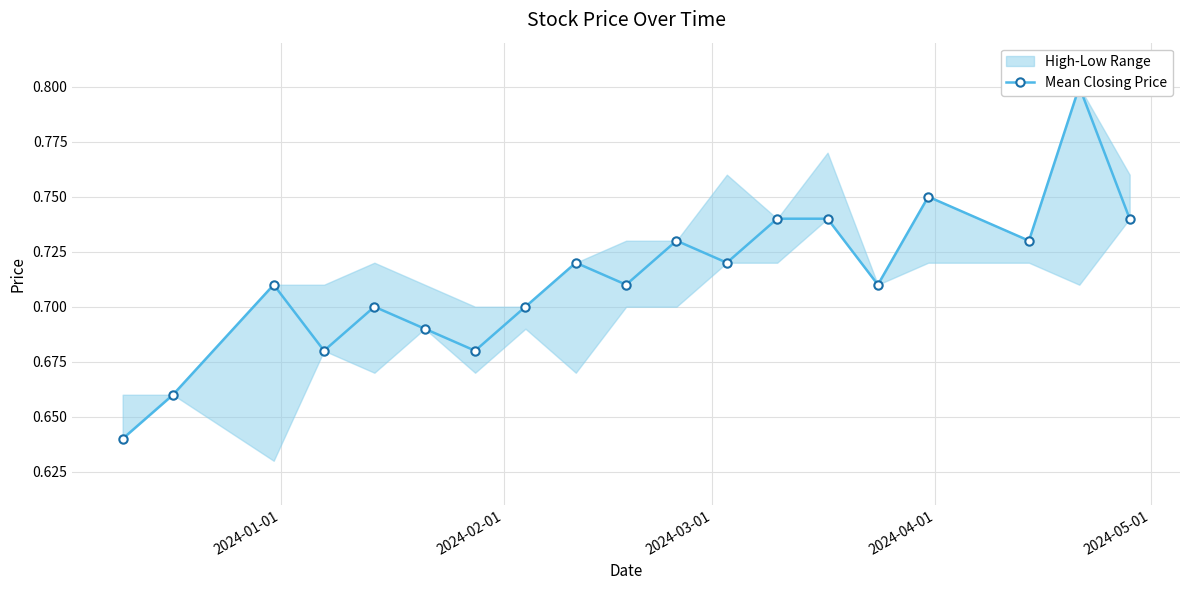

What is the difference between the maximum and minimum values?

0.2